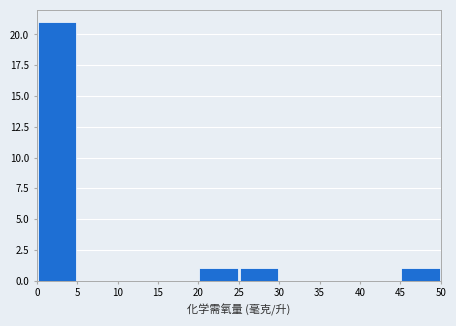

Reading left to right, transcribe this chart: for each bar, give the range it covers on the x-axis and its height. The values are not printed on the chart, so give them approximately, as read against the axis.

0 to 5: 21
5 to 10: 0
10 to 15: 0
15 to 20: 0
20 to 25: 1
25 to 30: 1
30 to 35: 0
35 to 40: 0
40 to 45: 0
45 to 50: 1